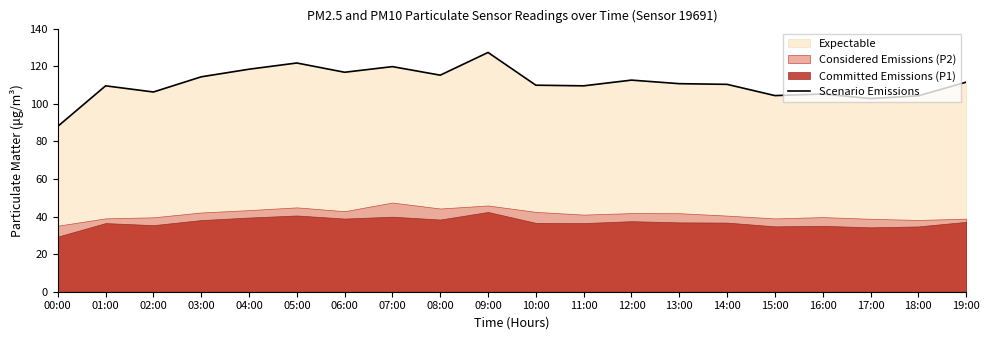

List the labels in order of value, largest first.

09:00, 05:00, 07:00, 04:00, 06:00, 08:00, 03:00, 12:00, 19:00, 13:00, 14:00, 10:00, 01:00, 11:00, 02:00, 16:00, 15:00, 18:00, 17:00, 00:00